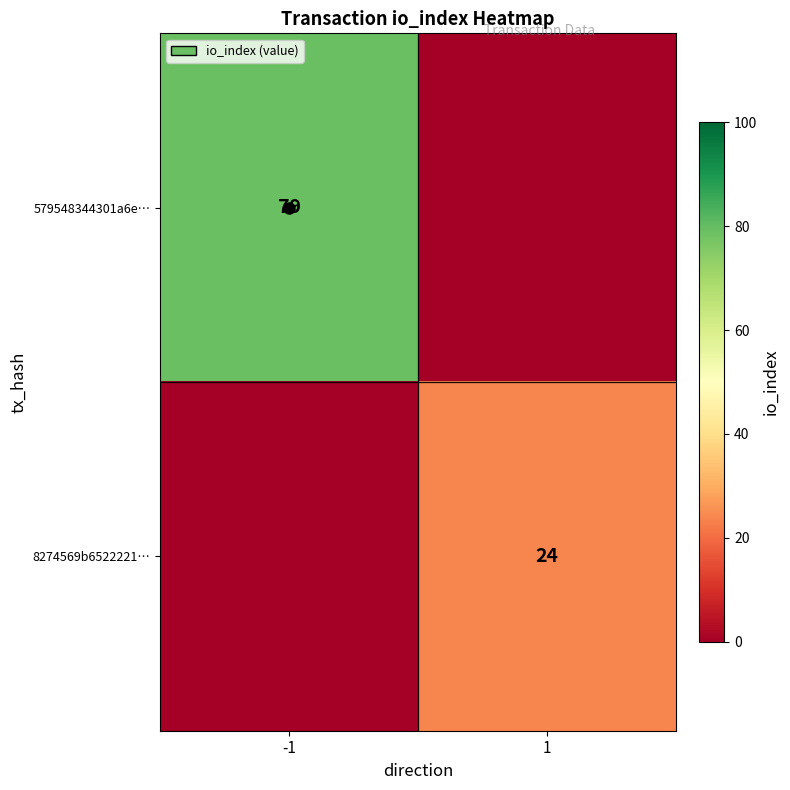

Which series changed the most between -1 and 1?

579548344301a6e…